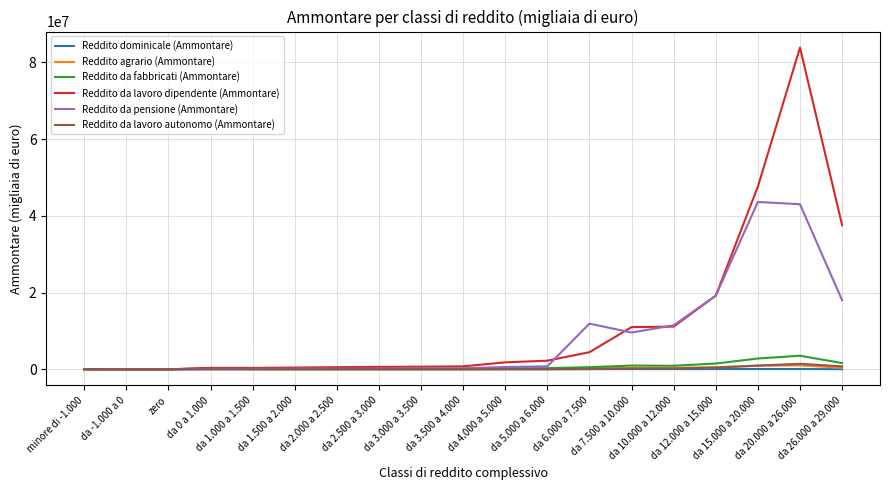

Which series has the largest total across all categories?

Reddito da lavoro dipendente (Ammontare)